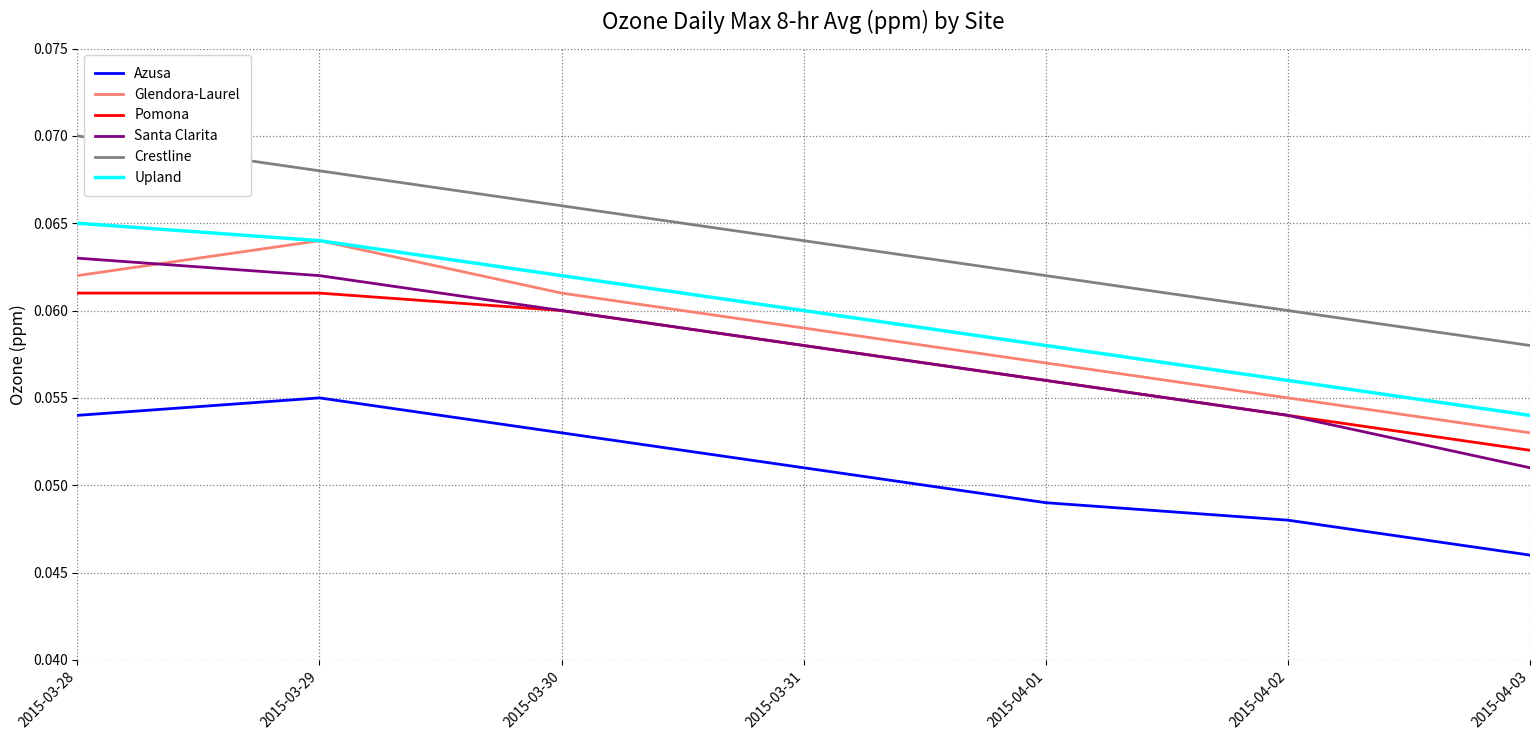

Does the chart display data point markers on the line(s)?

No